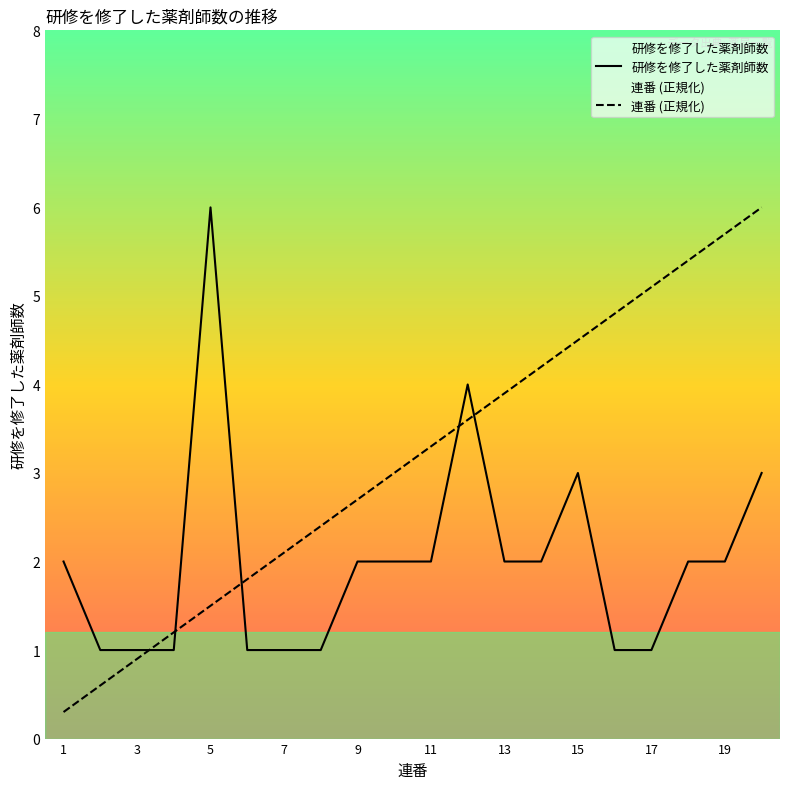

In 研修を修了した薬剤師数, how many points are higher than both neighbors (excluding endpoints)?

3